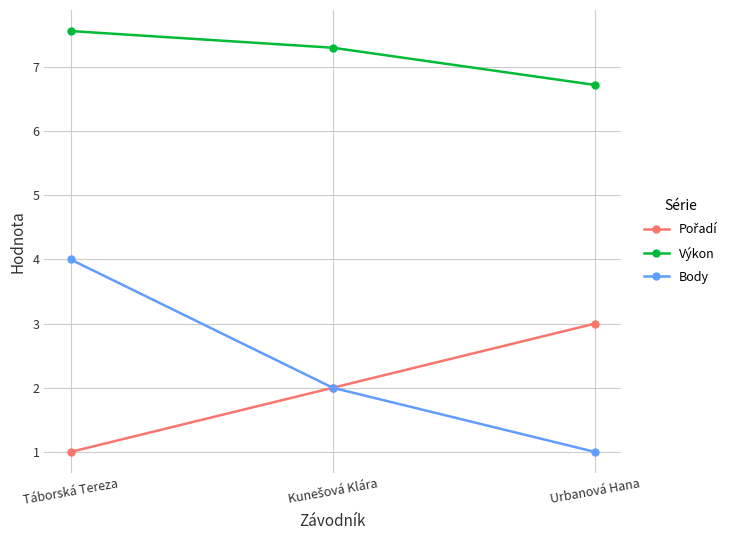

What is the sum of the Body values at Urbanová Hana and Táborská Tereza?

5.0